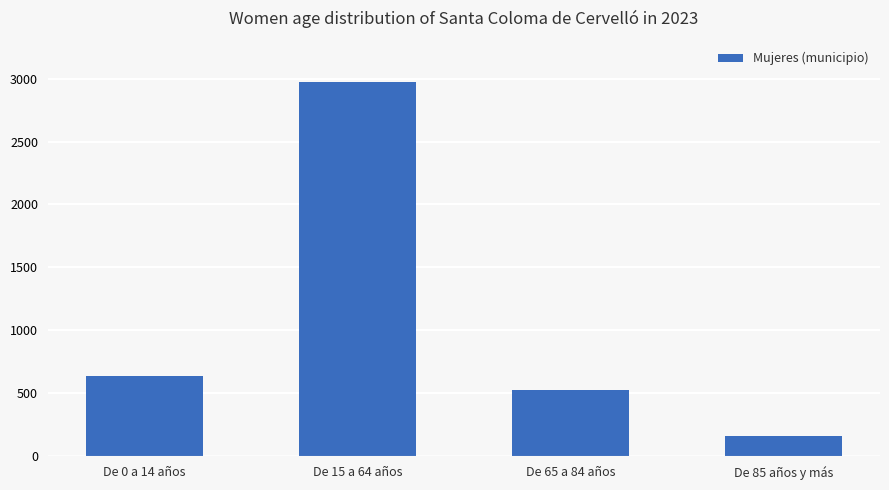

Rank the categories by value from highest to lowest.

De 15 a 64 años, De 0 a 14 años, De 65 a 84 años, De 85 años y más